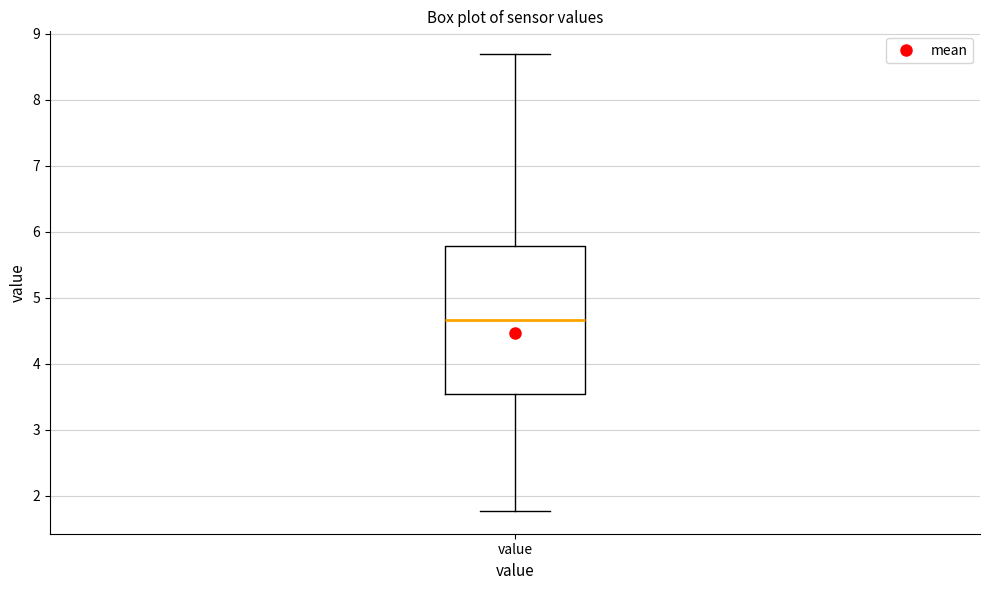

Where is the lower edge of the box for value on the y-axis? The values are not printed on the chart, so give them approximately, as read against the axis.

3.5